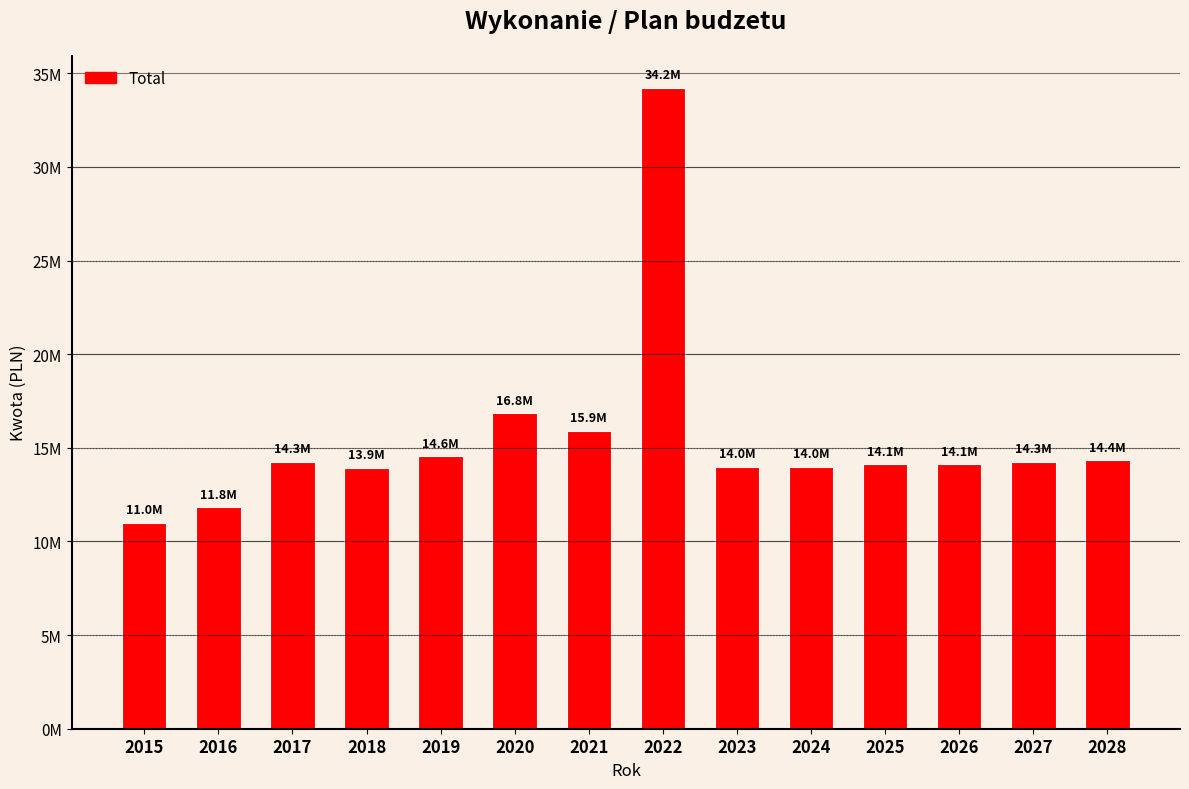

Does the chart contain any negative values?

No